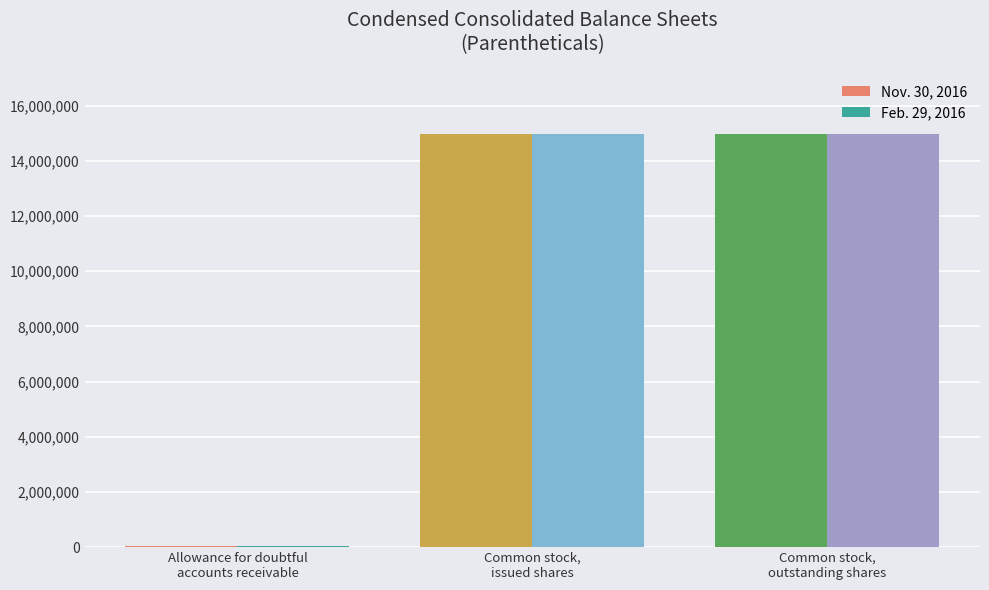

What is the sum of all Feb. 29, 2016 values?

29956800